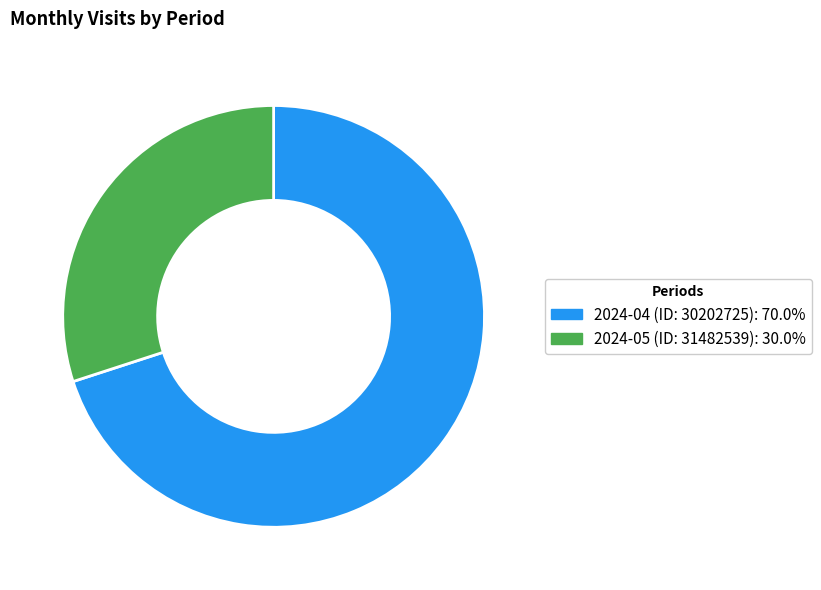

Is the sum of 2024-04 (ID: 30202725) and 2024-05 (ID: 31482539) greater than half?

Yes